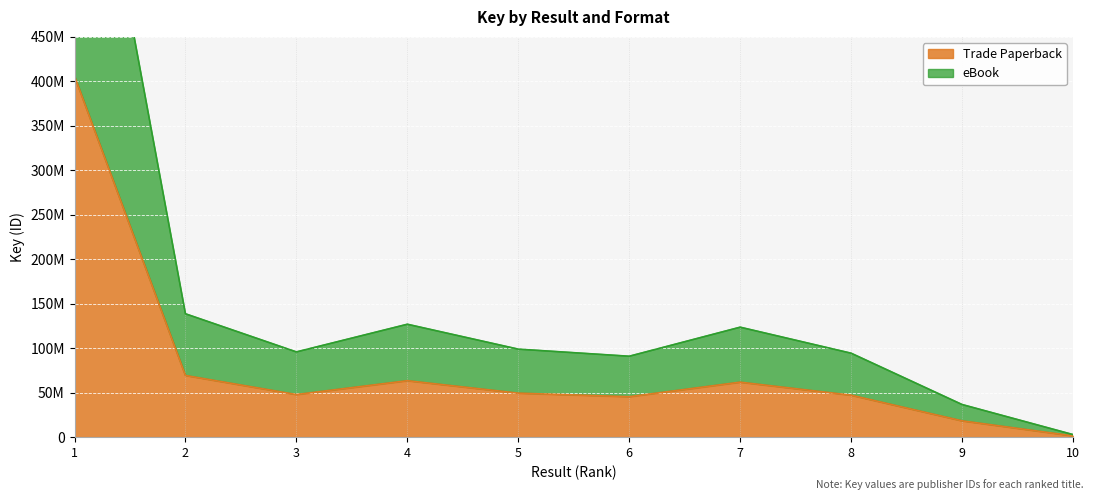

At which category does Trade Paperback reach its first local peak?

4